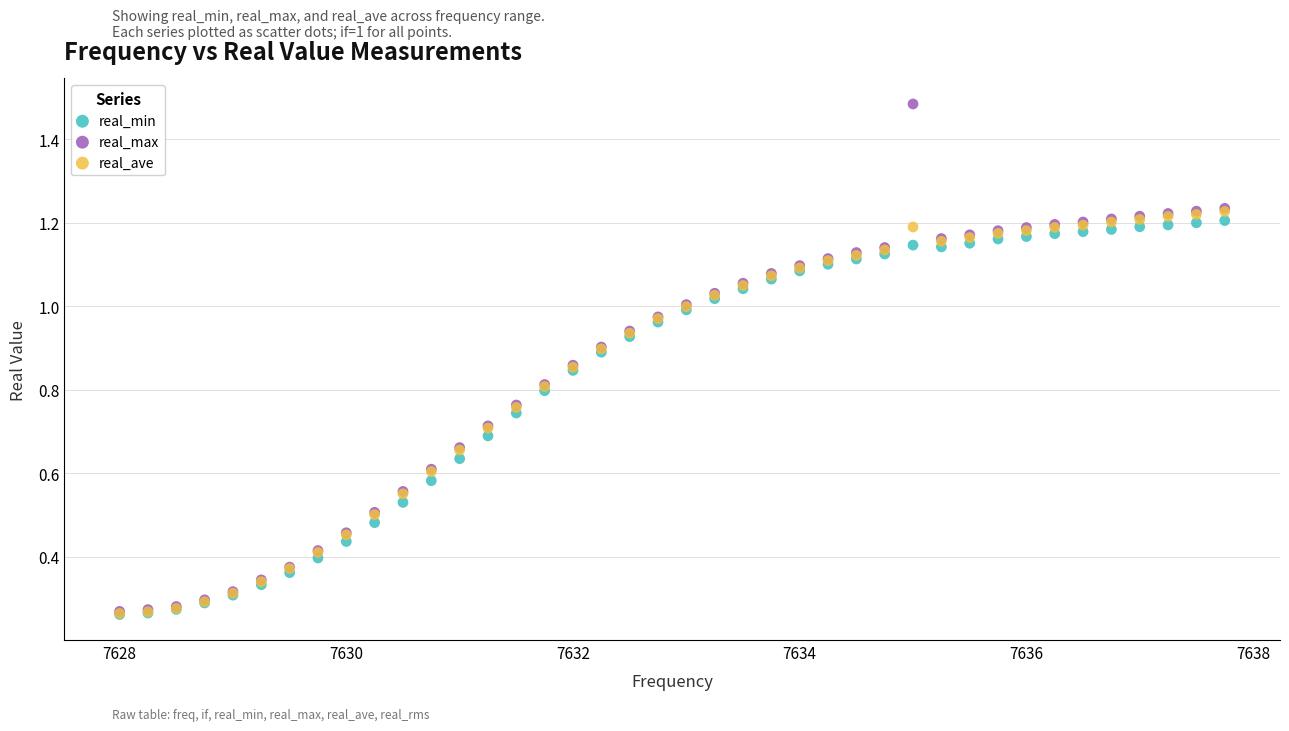

Which series reaches the maximum Y coordinate?

real_max